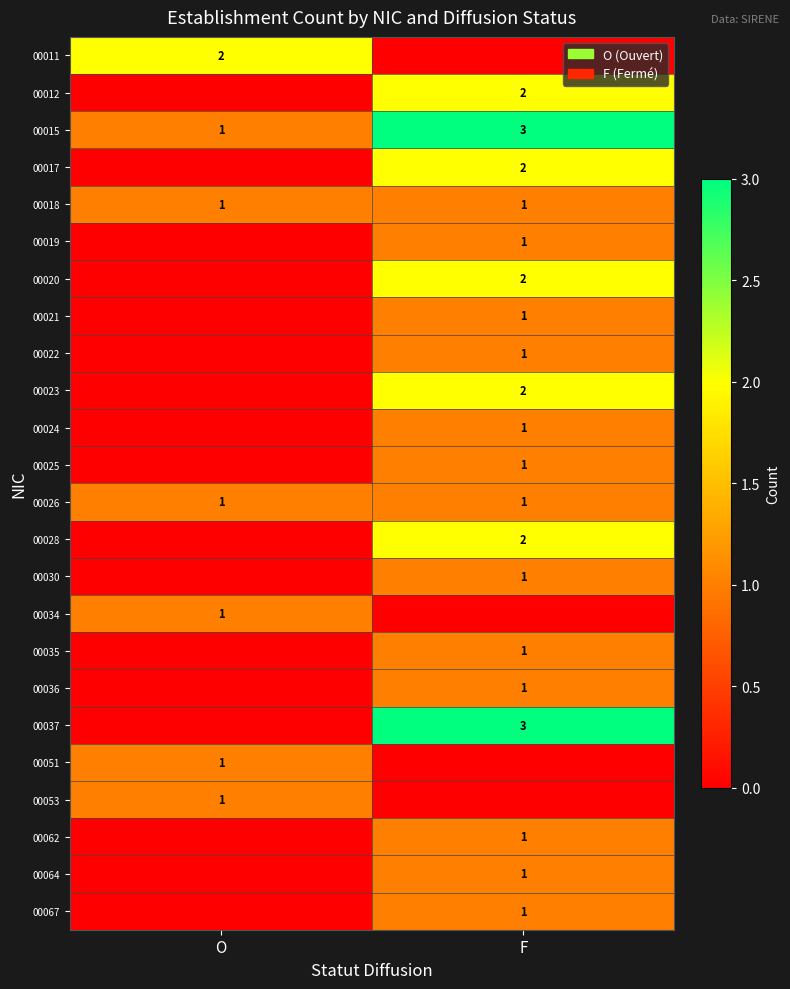

Is it true that 00022 equals 1 at F?

True